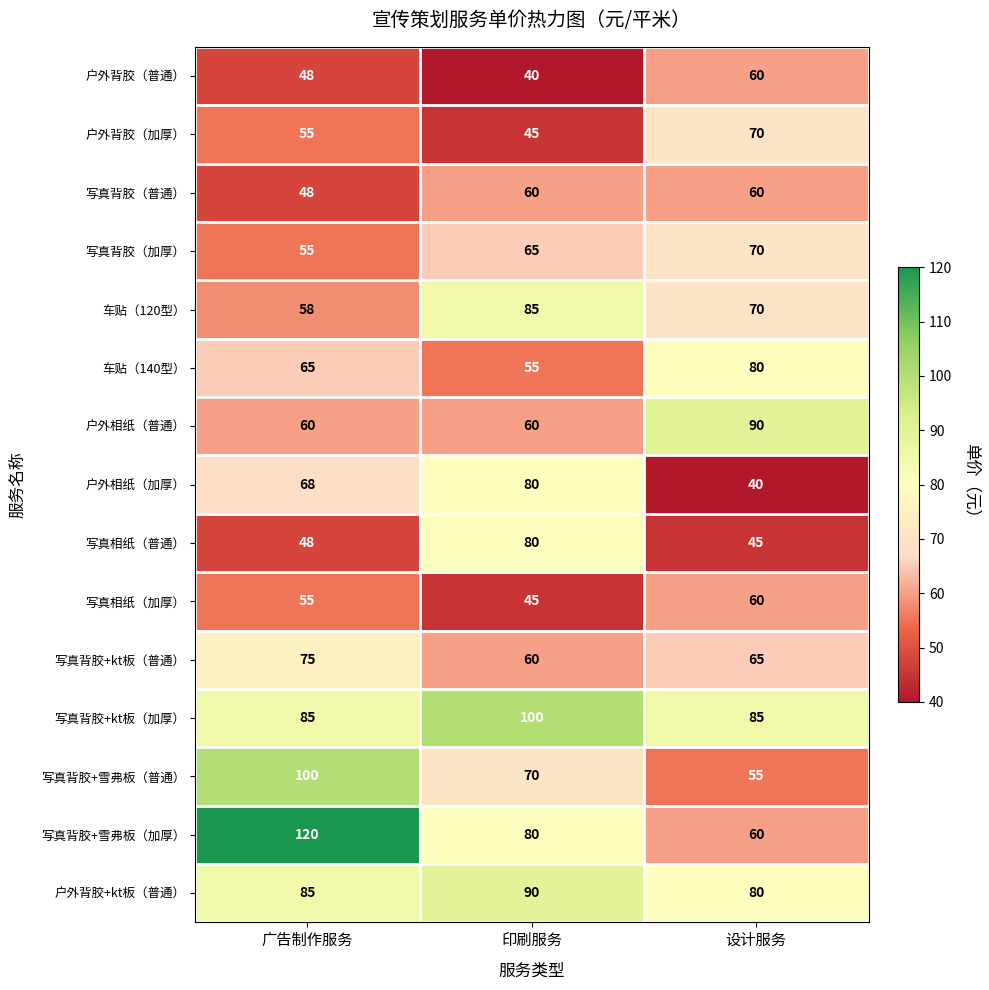

The value of 写真相纸（普通） at 印刷服务 is 80. True or false?

True